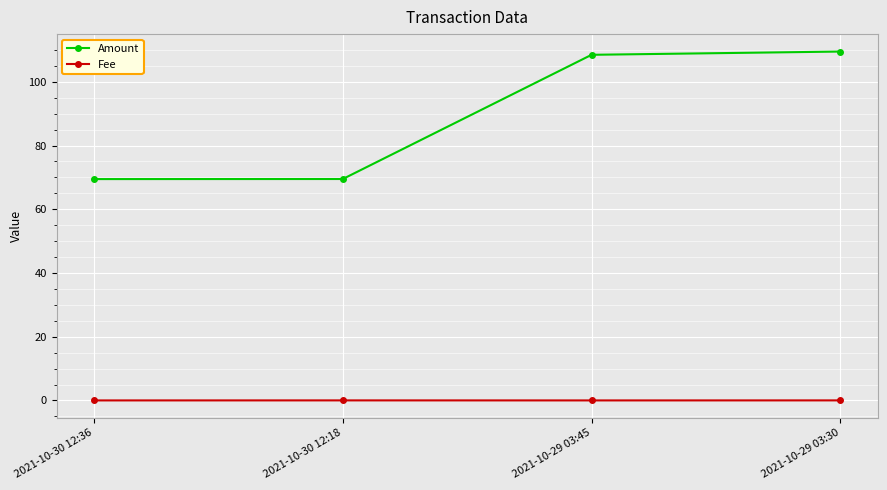

What are all the series names shown in the legend?

Amount, Fee